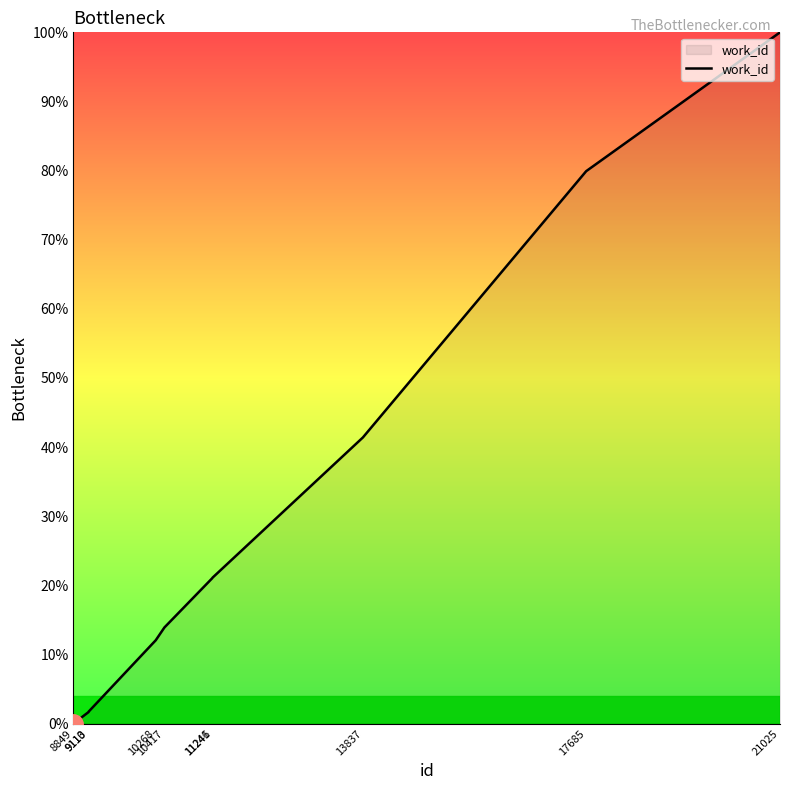

What is the maximum value shown in the chart?

100.0